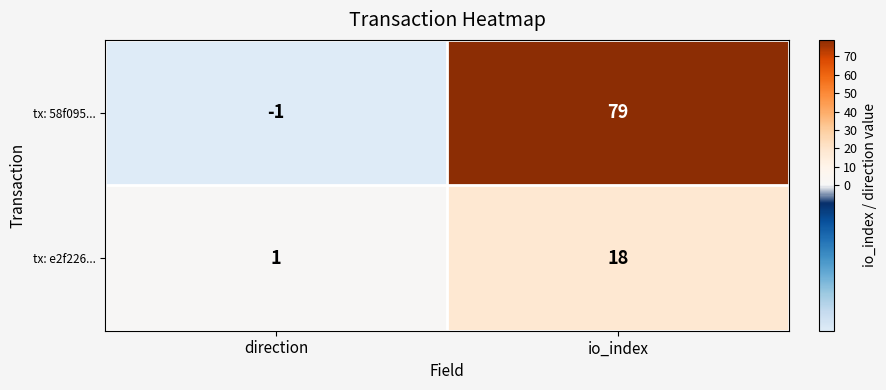

What is the average value of the tx: 58f095... series?

39